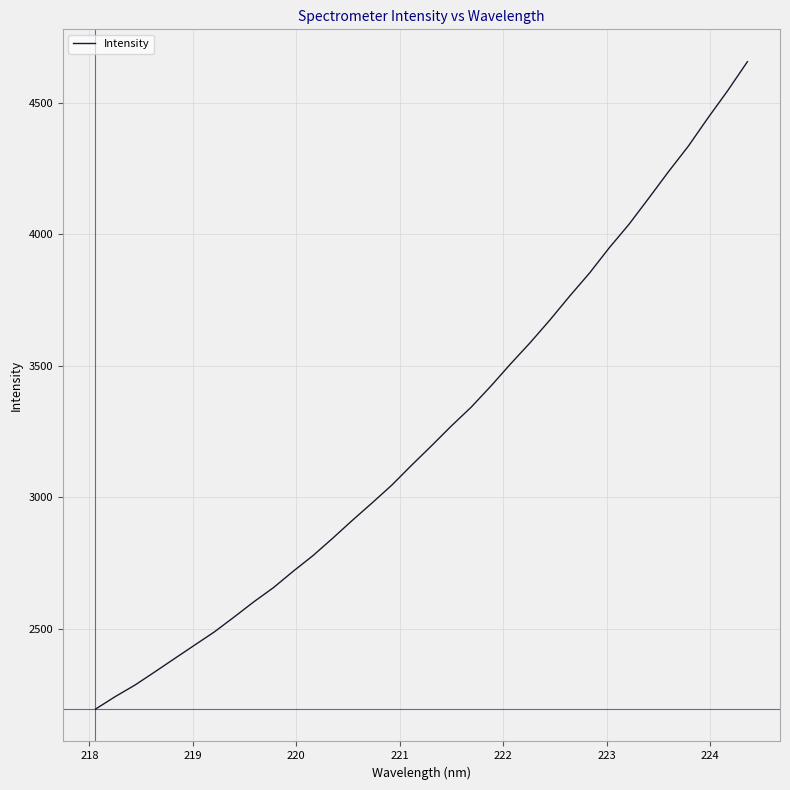

What is the difference between the maximum and minimum values?

2459.6